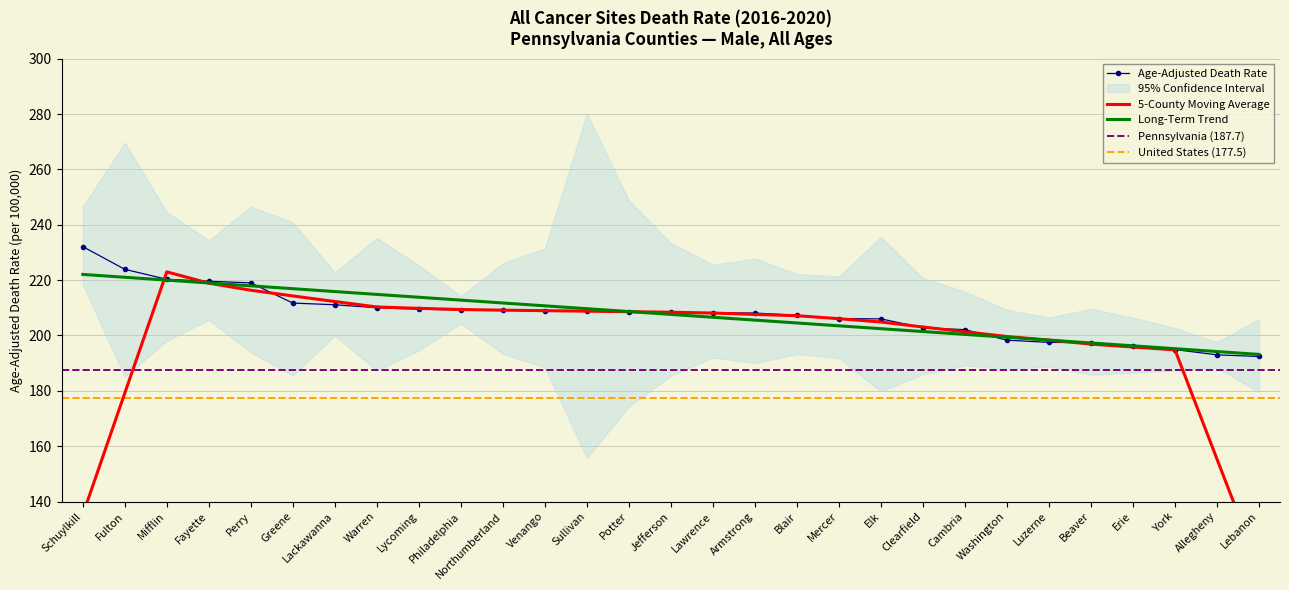

What is the total value across all series at Elk?

621.4